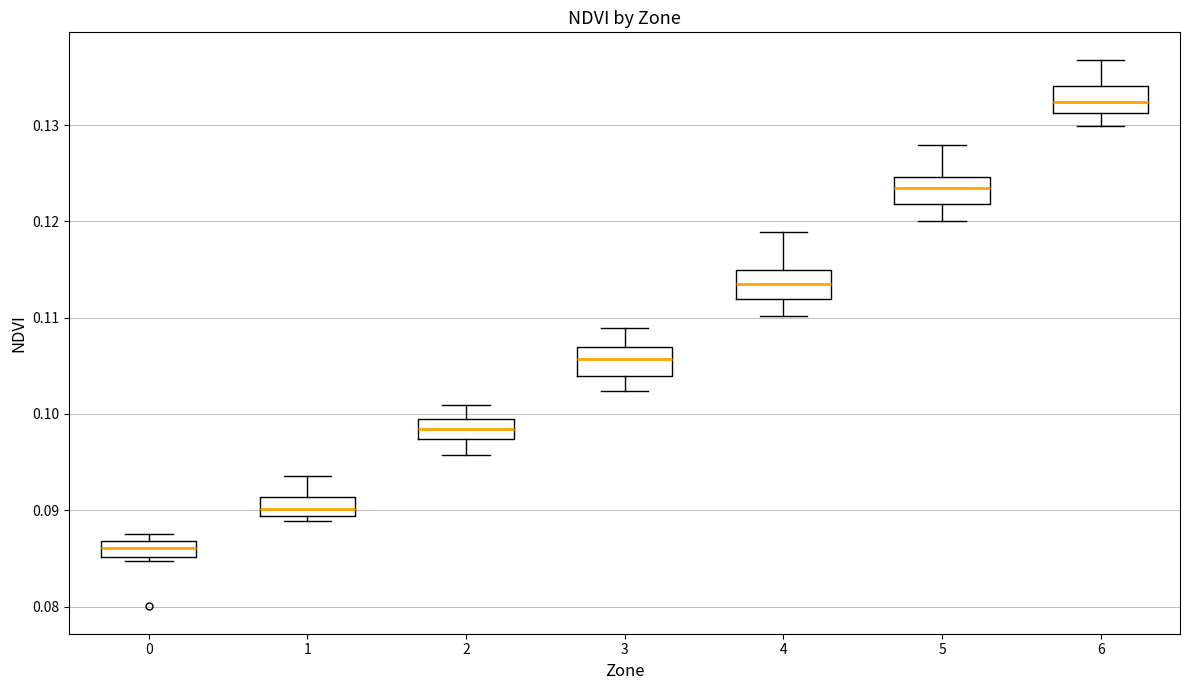

Where does the median line of the box at x = 0 sit on the y-axis? The values are not printed on the chart, so give them approximately, as read against the axis.

0.086